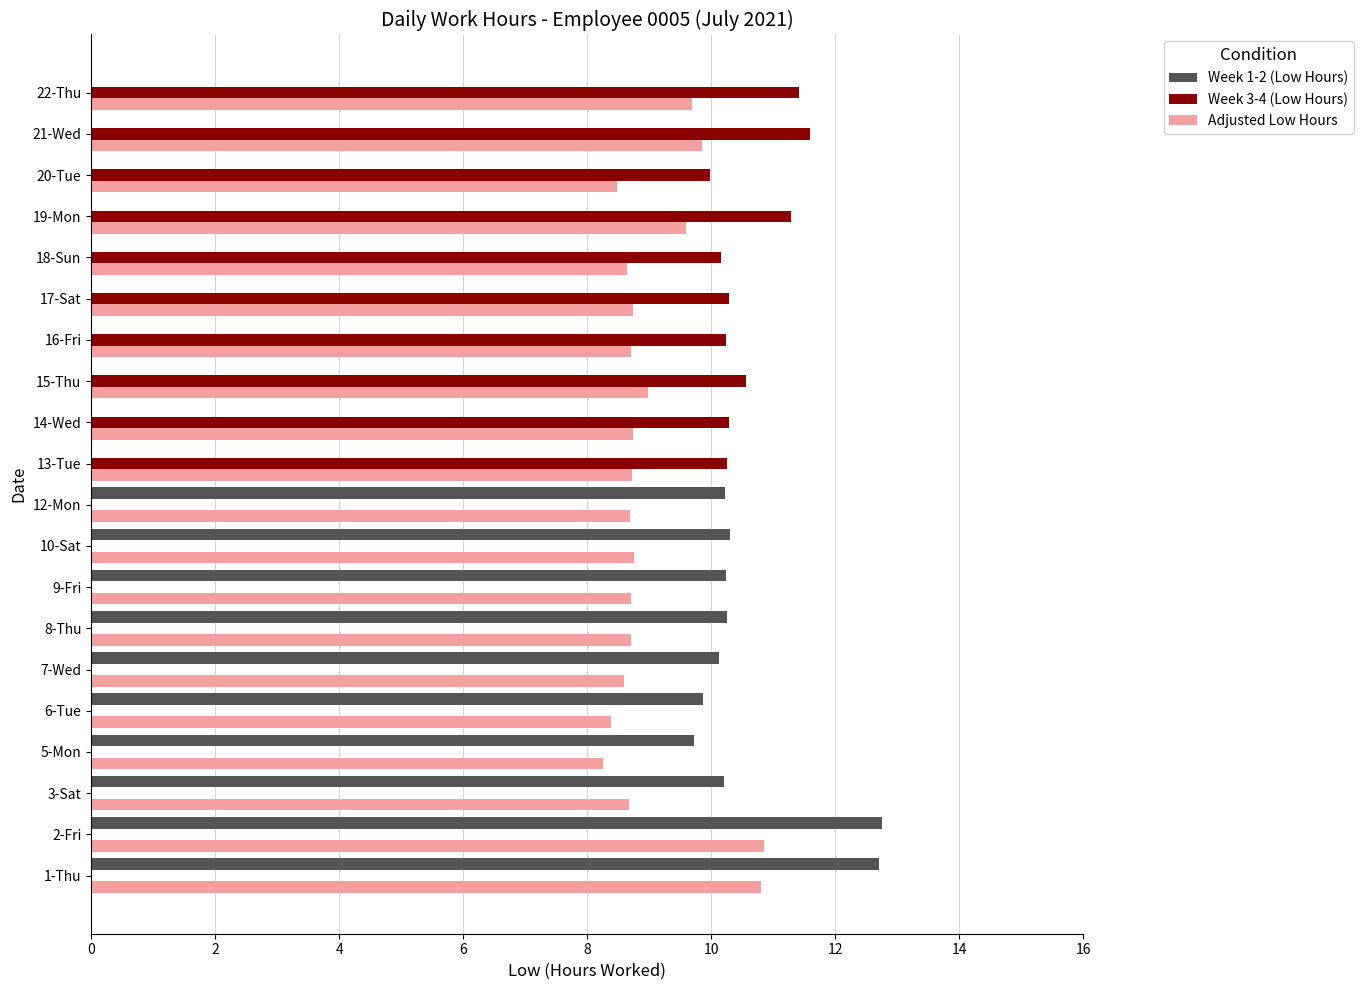

Is it true that Week 3-4 (Low Hours) equals 18.3 at 19-Mon?

False